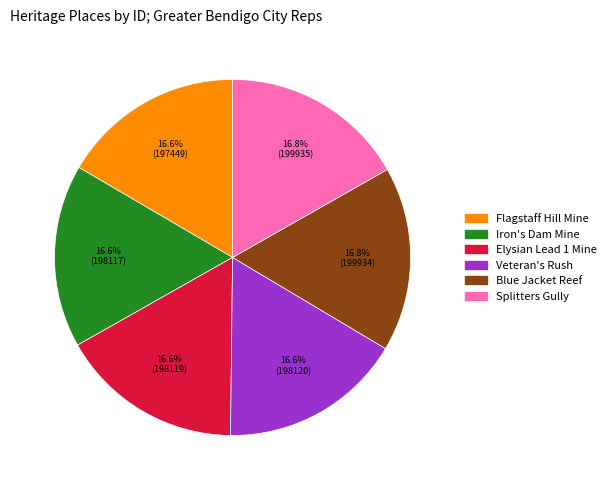

Is the sum of Flagstaff Hill Mine and Iron's Dam Mine greater than half?

No